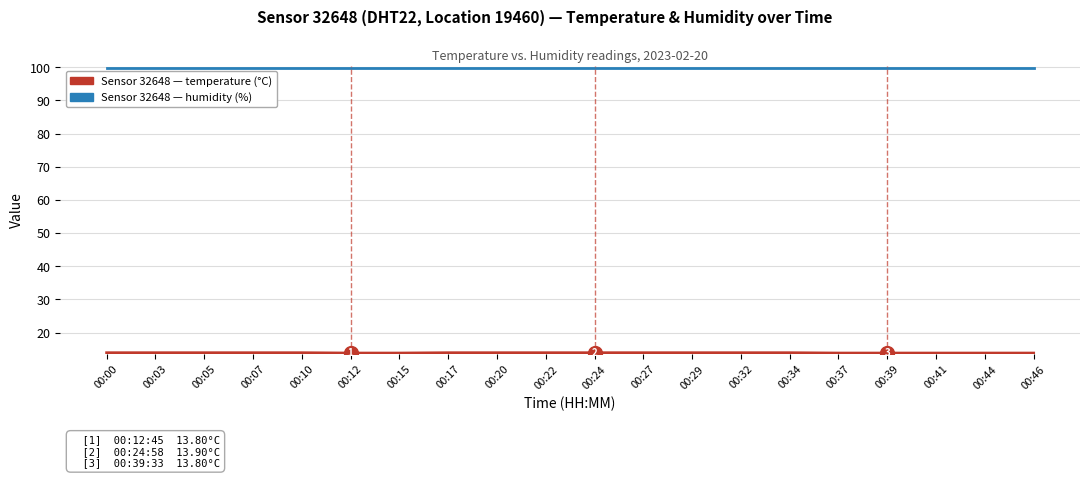

What is the difference between the highest and lowest values at 00:32?

86.0